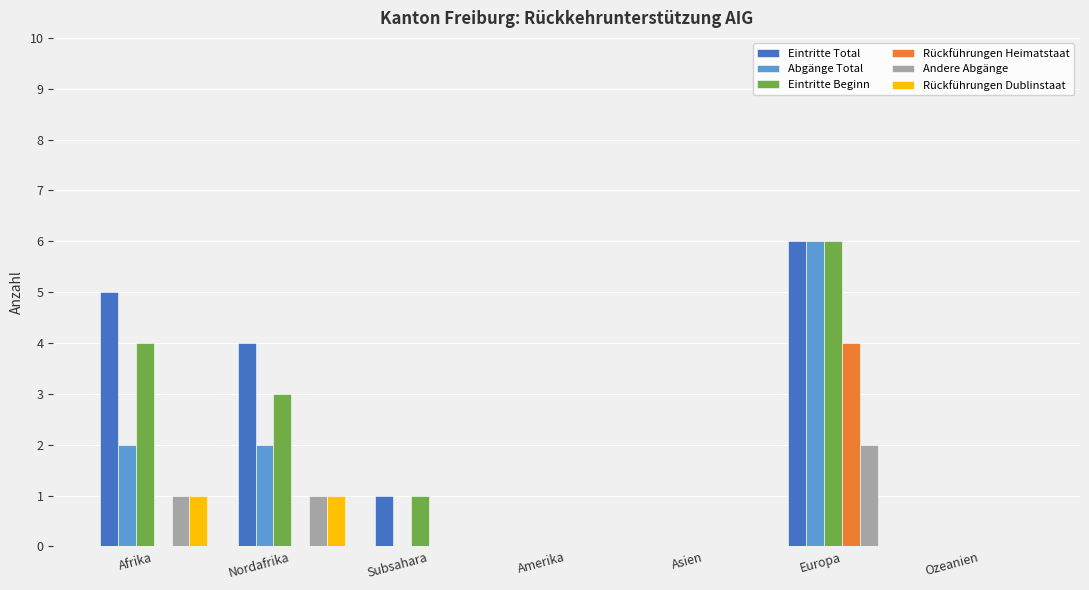

Count the Rückführungen Dublinstaat values in the range 0 to 1.

7